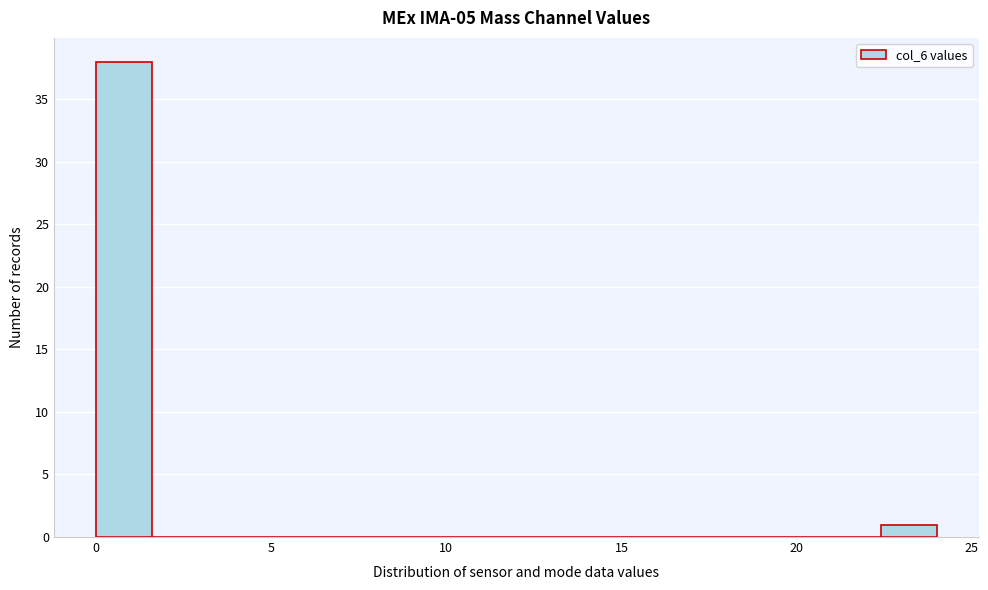

Around what value on the x-axis is the tallest bar? Give the approximate position of its centre, as read against the axis.

1.0